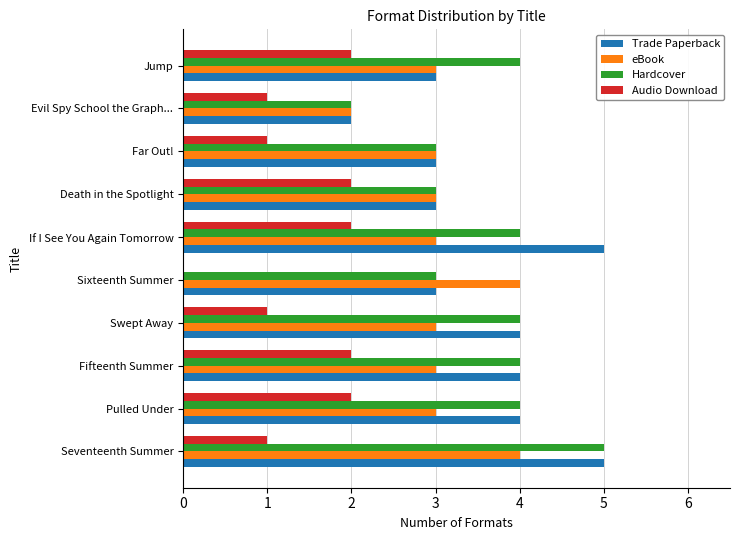

Is the value of Hardcover at Fifteenth Summer greater than the value of eBook at Swept Away?

Yes